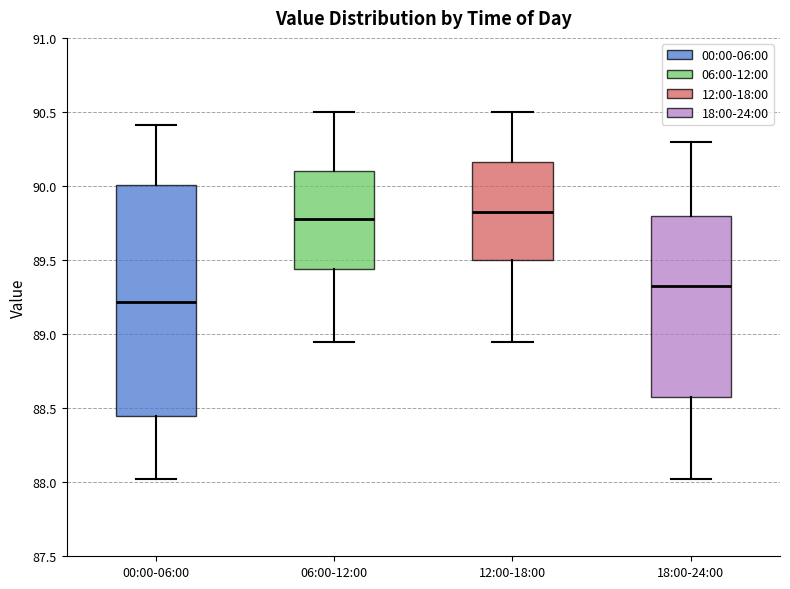

Reading left to right, read every box against the y-axis: the position of its median line, the range the box covers, and the ends of its whiskers. The values are not printed on the chart, so give them approximately, as read against the axis.

00:00-06:00: median 89.20, box 88.45 to 90.00, whiskers 88.00 to 90.40
06:00-12:00: median 89.80, box 89.45 to 90.10, whiskers 88.95 to 90.50
12:00-18:00: median 89.85, box 89.50 to 90.15, whiskers 88.95 to 90.50
18:00-24:00: median 89.35, box 88.60 to 89.80, whiskers 88.00 to 90.30